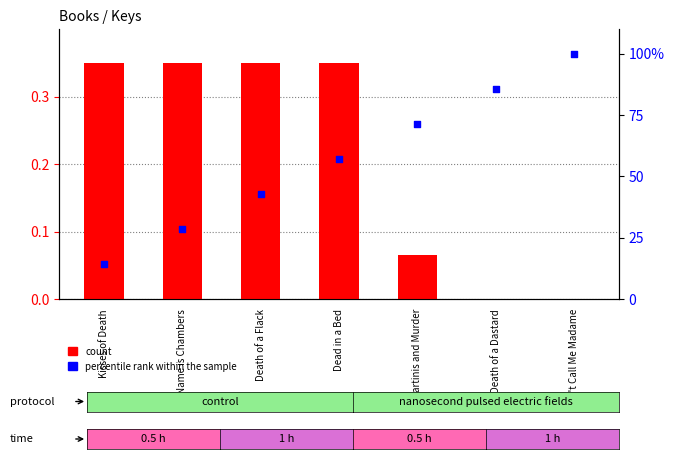

Which series has the widest spread of Y values?

percentile rank within the sample